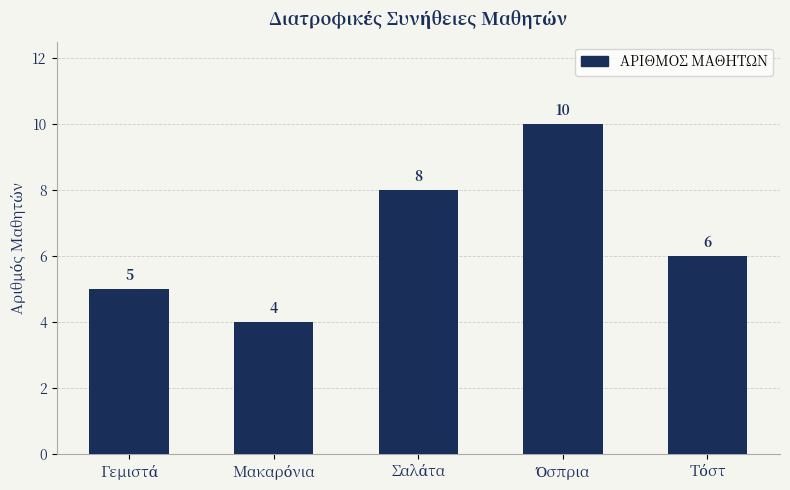

Does the chart contain stacked bars?

No